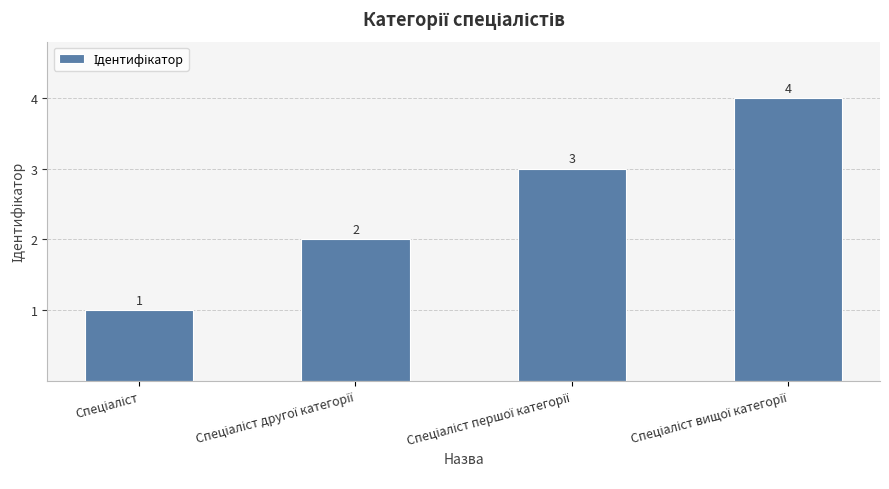

What is the value of the 2nd bar from the left?

2